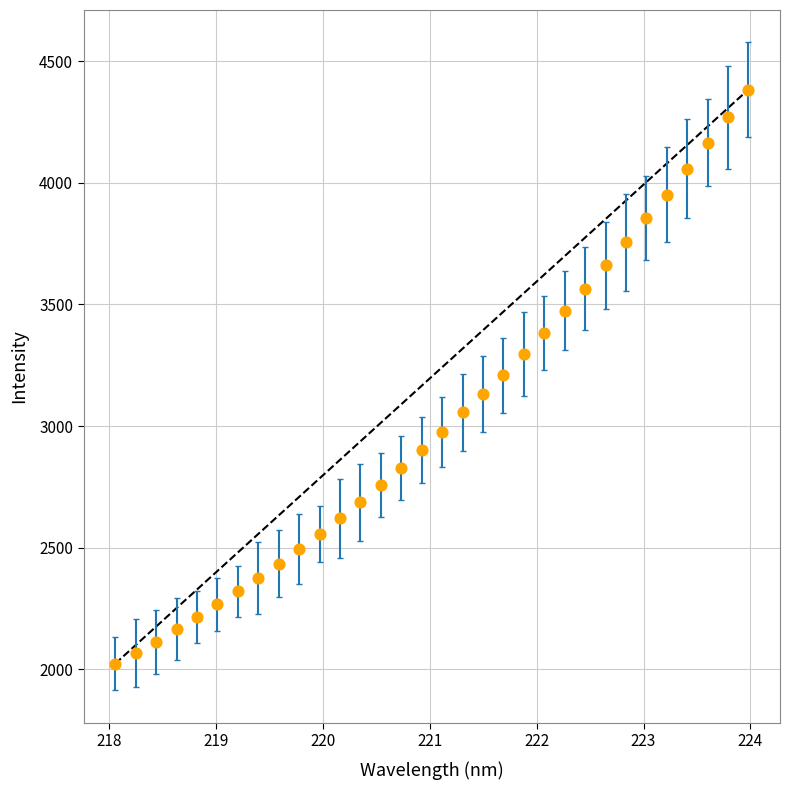

What is the range of Y values (max minus min)?

2359.9